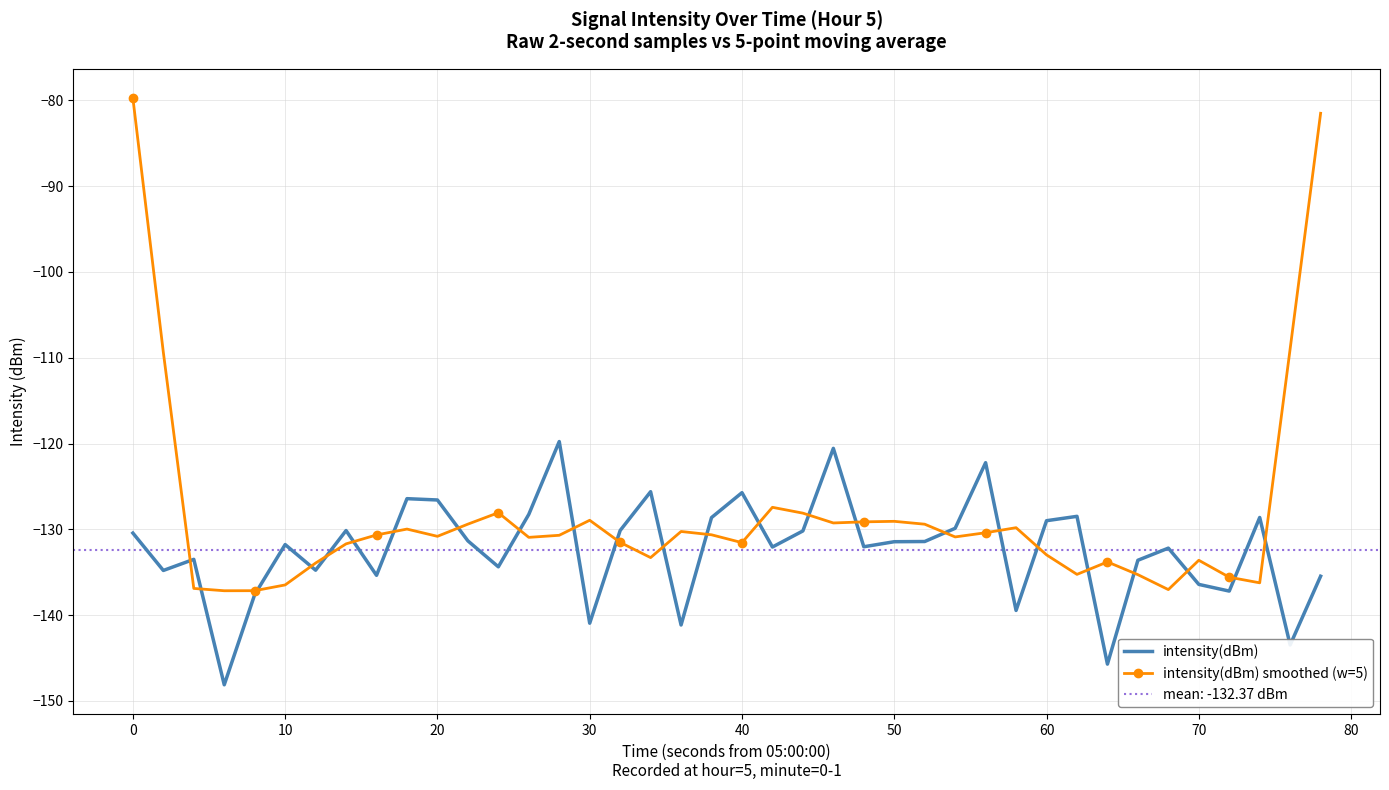

Read the intensity(dBm) smoothed (w=5) value at 0.

-79.7